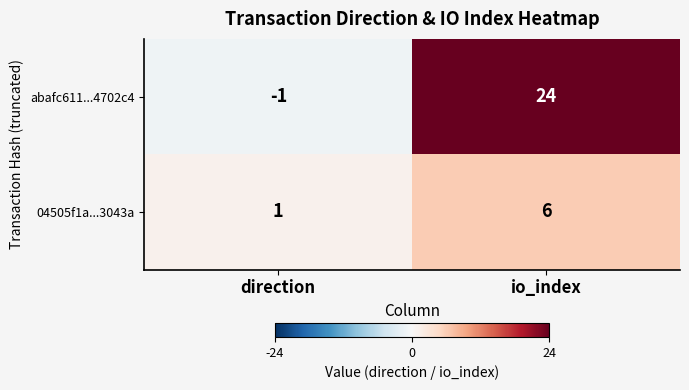

At which category does the chart reach its peak across all series?

io_index